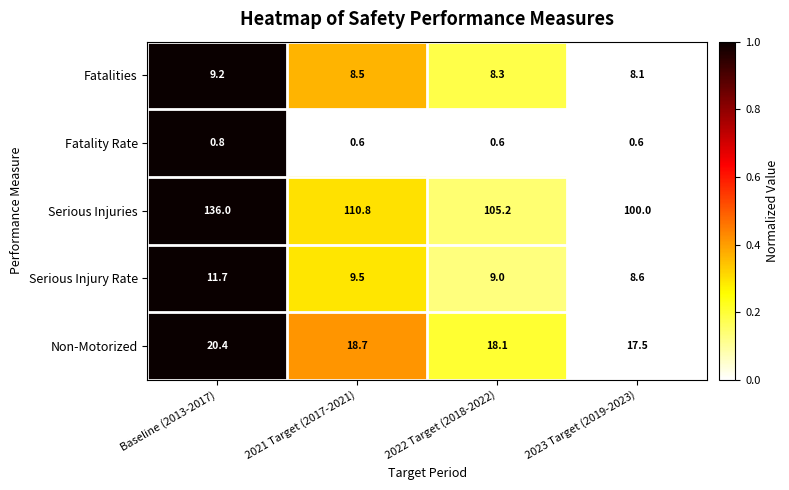

What is the spread (max minus min) of values at 2021 Target (2017-2021)?

110.2